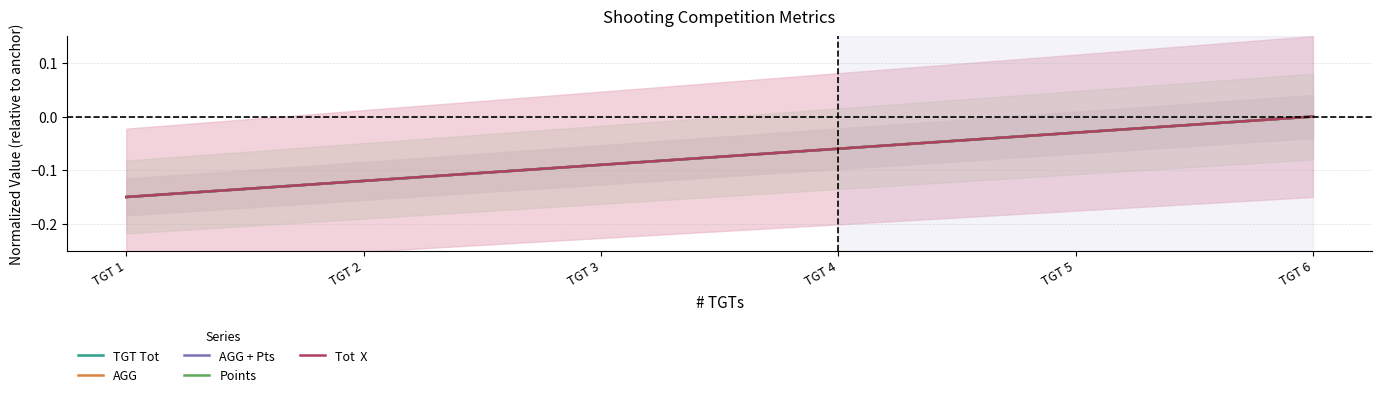

Reading left to right, what are all the values shown in this chart?

TGT Tot: TGT 1=-0.1	TGT 2=-0.1	TGT 3=-0.1	TGT 4=-0.1	TGT 5=-0.0	TGT 6=0.0
AGG: TGT 1=-0.1	TGT 2=-0.1	TGT 3=-0.1	TGT 4=-0.1	TGT 5=-0.0	TGT 6=0.0
AGG + Pts: TGT 1=-0.2	TGT 2=-0.1	TGT 3=-0.1	TGT 4=-0.1	TGT 5=-0.0	TGT 6=0.0
Points: TGT 1=-0.2	TGT 2=-0.1	TGT 3=-0.1	TGT 4=-0.1	TGT 5=-0.0	TGT 6=0.0
Tot  X: TGT 1=-0.2	TGT 2=-0.1	TGT 3=-0.1	TGT 4=-0.1	TGT 5=-0.0	TGT 6=0.0